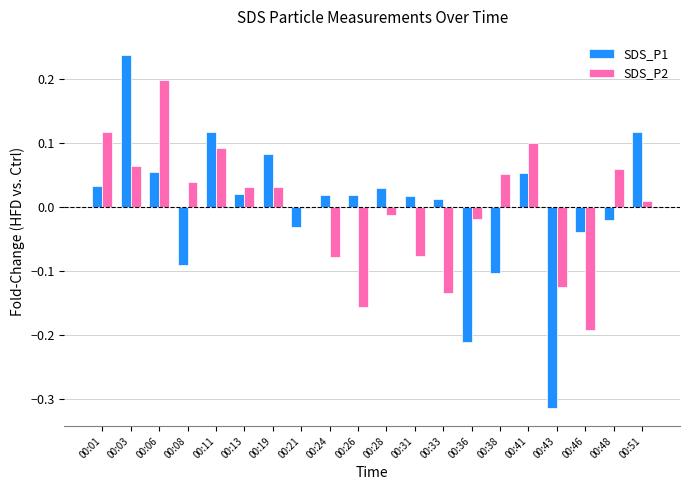

How many values in the SDS_P1 series exceed 0?

13